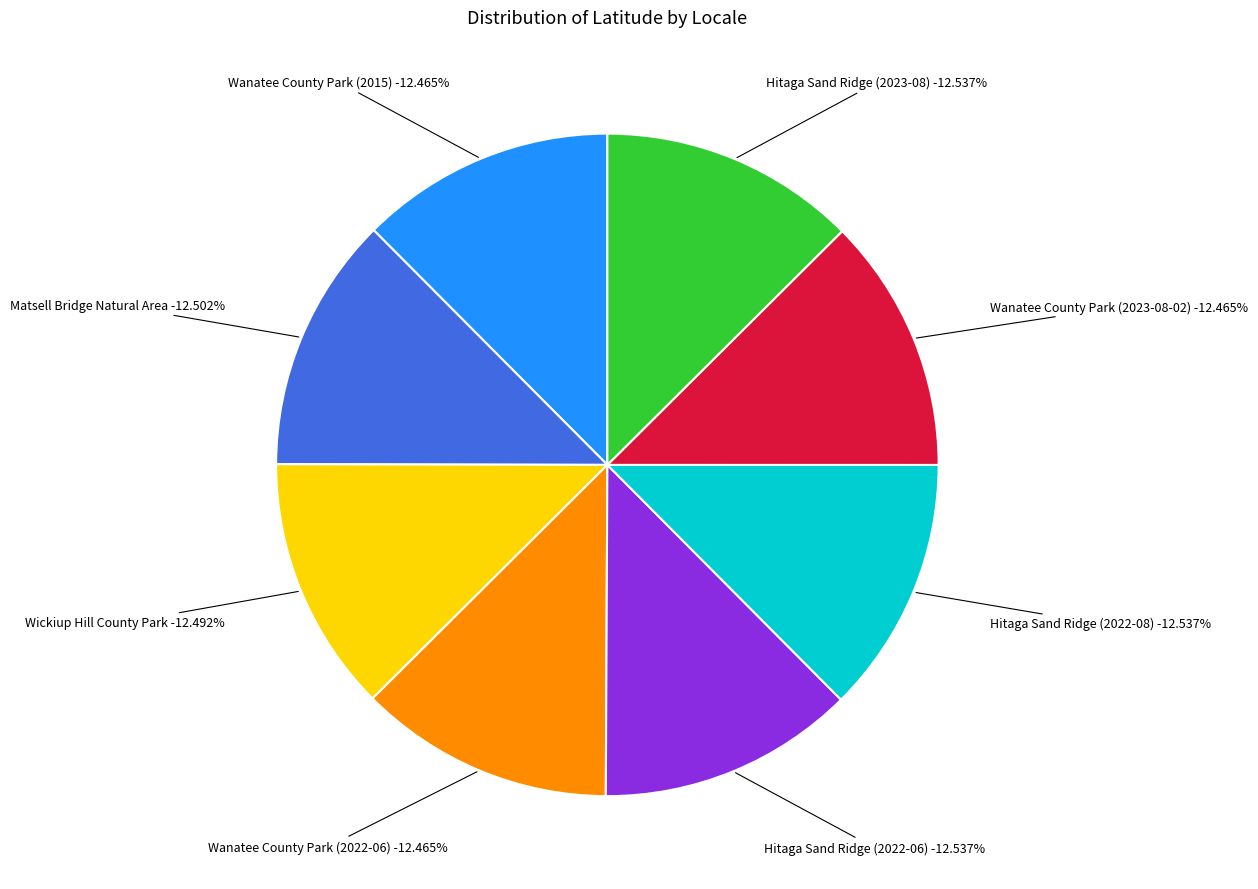

Count the number of slices in the pie.

8